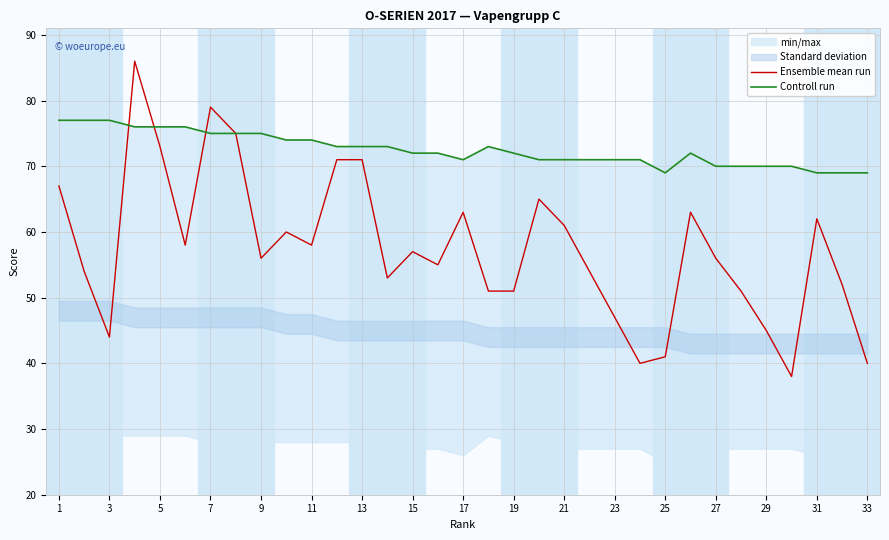

What is the minimum value for Ensemble mean run?

38